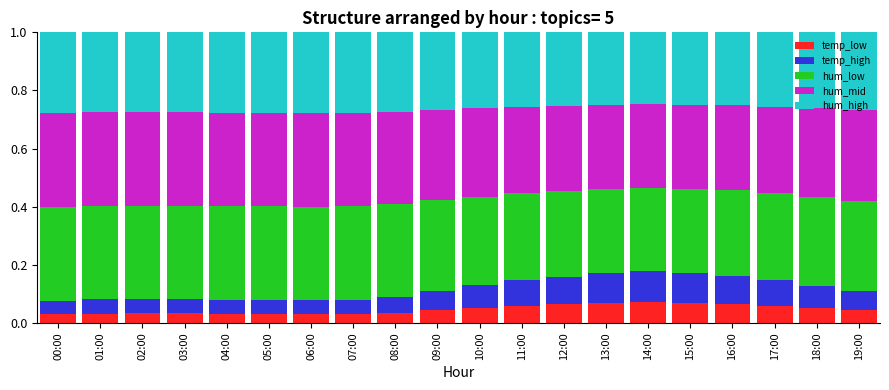

Count the temp_low values in the range 0 to 1.

20